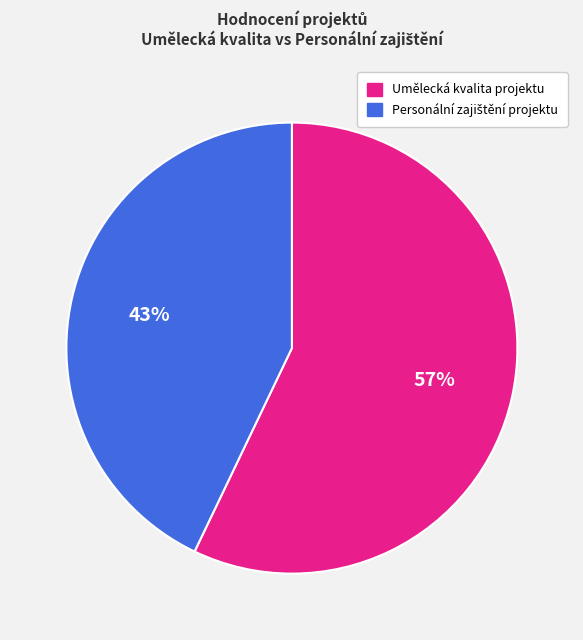

To the nearest percent, what is the average slice percentage?

50%